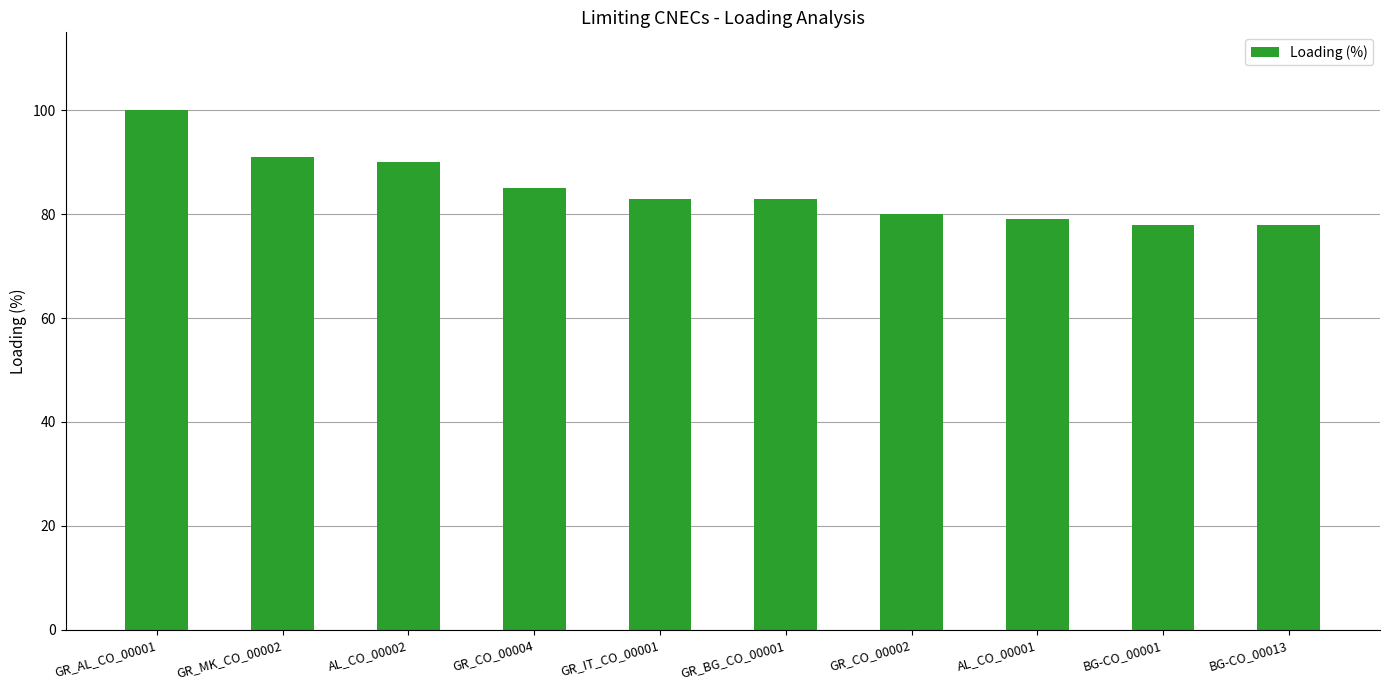

What is the value of the 2nd bar from the left?

91